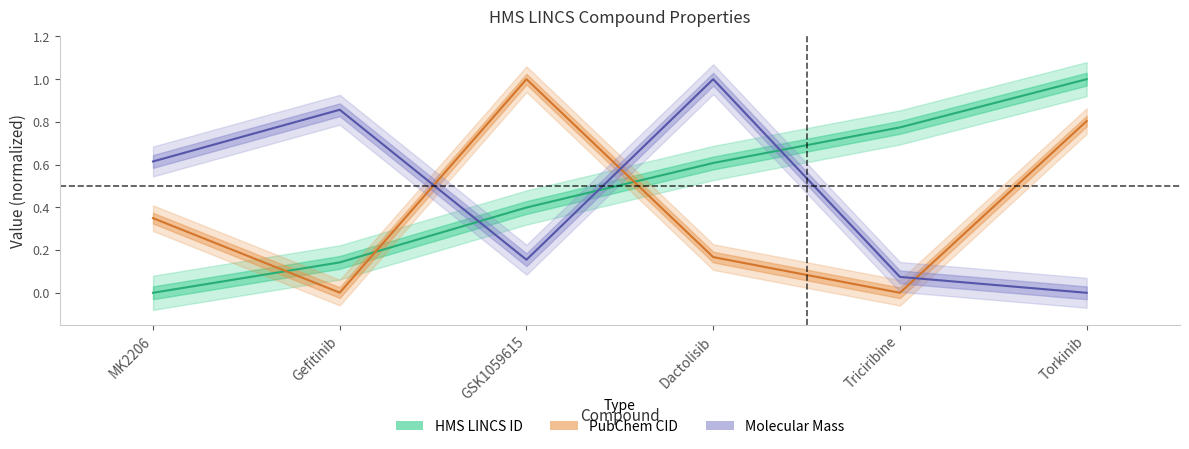

What is the maximum value for Molecular Mass?

1.0